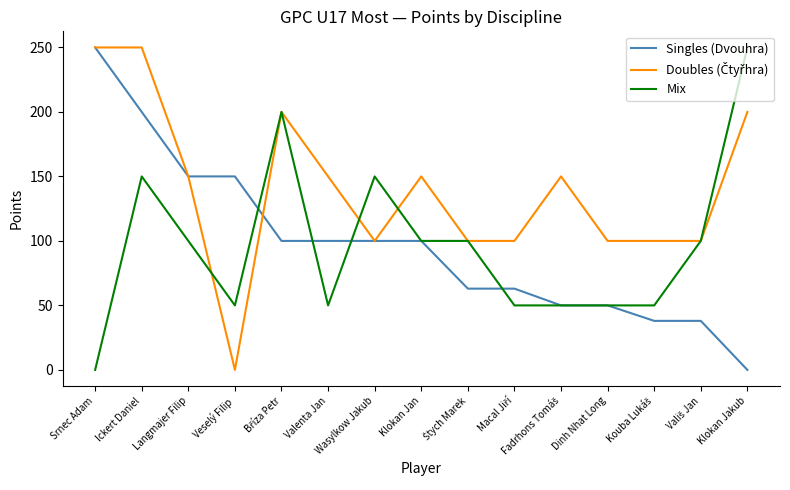

The value of Mix at Veselý Filip is 50. True or false?

True